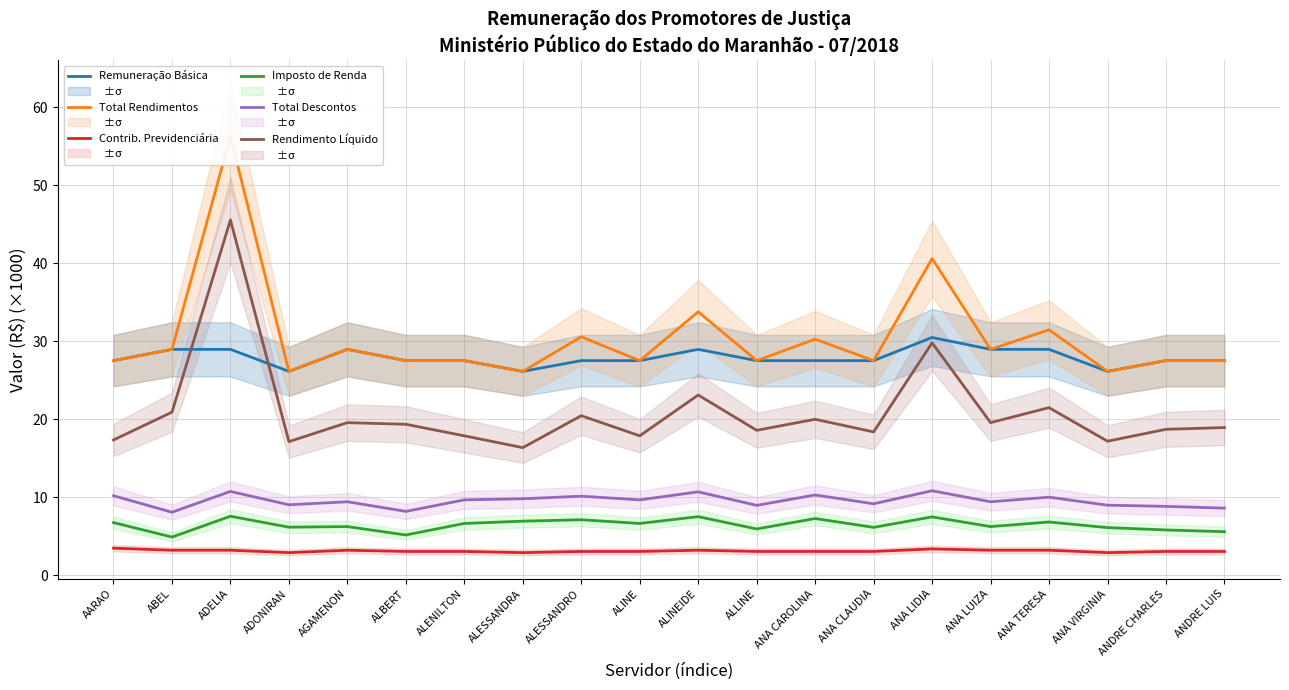

Read the Imposto de Renda value at ANA TERESA.

6.8